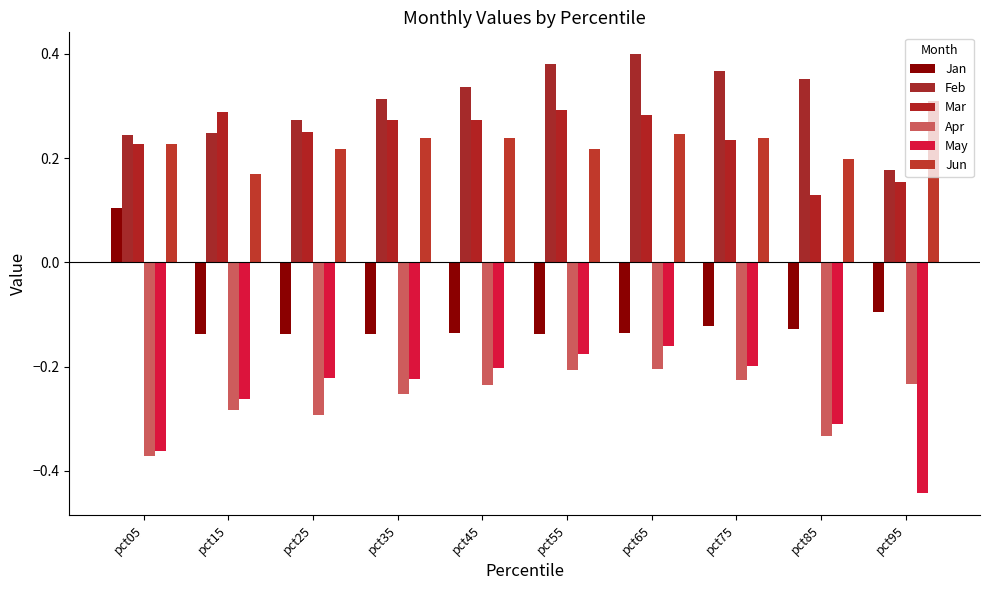

Reading left to right, what are all the values shown in this chart?

Jan: pct05=0.1	pct15=-0.1	pct25=-0.1	pct35=-0.1	pct45=-0.1	pct55=-0.1	pct65=-0.1	pct75=-0.1	pct85=-0.1	pct95=-0.1
Feb: pct05=0.2	pct15=0.2	pct25=0.3	pct35=0.3	pct45=0.3	pct55=0.4	pct65=0.4	pct75=0.4	pct85=0.4	pct95=0.2
Mar: pct05=0.2	pct15=0.3	pct25=0.3	pct35=0.3	pct45=0.3	pct55=0.3	pct65=0.3	pct75=0.2	pct85=0.1	pct95=0.2
Apr: pct05=-0.4	pct15=-0.3	pct25=-0.3	pct35=-0.3	pct45=-0.2	pct55=-0.2	pct65=-0.2	pct75=-0.2	pct85=-0.3	pct95=-0.2
May: pct05=-0.4	pct15=-0.3	pct25=-0.2	pct35=-0.2	pct45=-0.2	pct55=-0.2	pct65=-0.2	pct75=-0.2	pct85=-0.3	pct95=-0.4
Jun: pct05=0.2	pct15=0.2	pct25=0.2	pct35=0.2	pct45=0.2	pct55=0.2	pct65=0.2	pct75=0.2	pct85=0.2	pct95=0.3